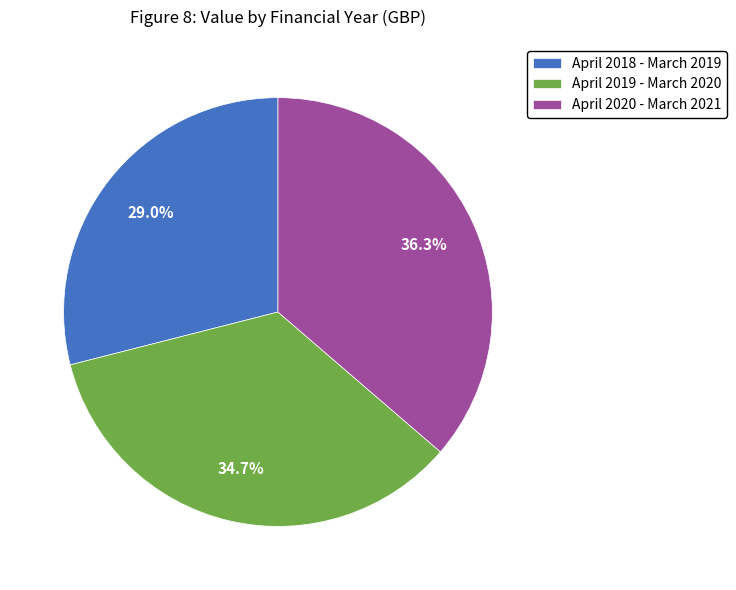

How many segments does this pie chart have?

3